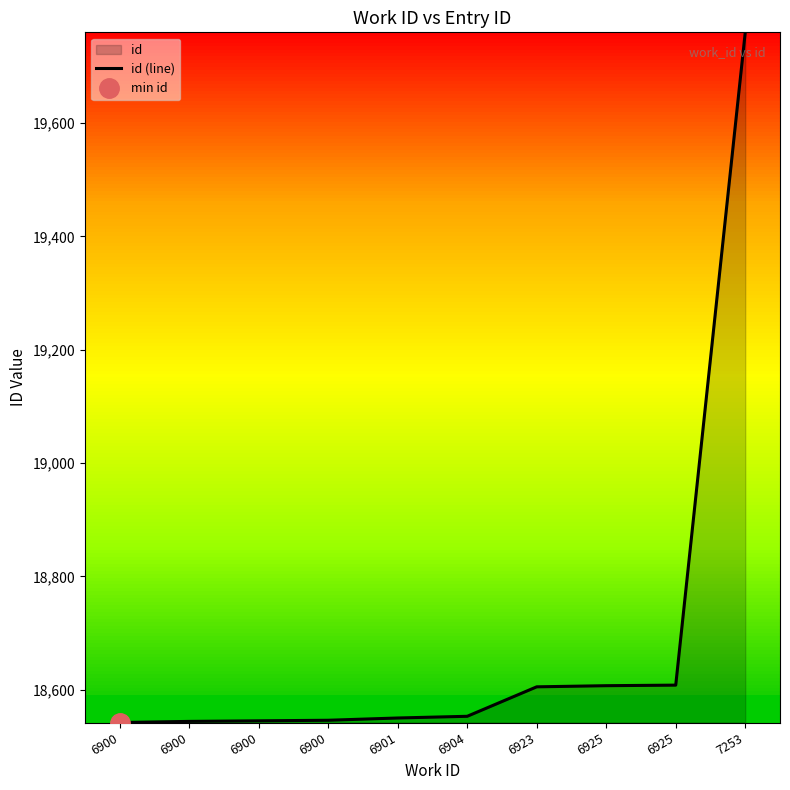

Which label corresponds to the smallest value in the chart?

6900